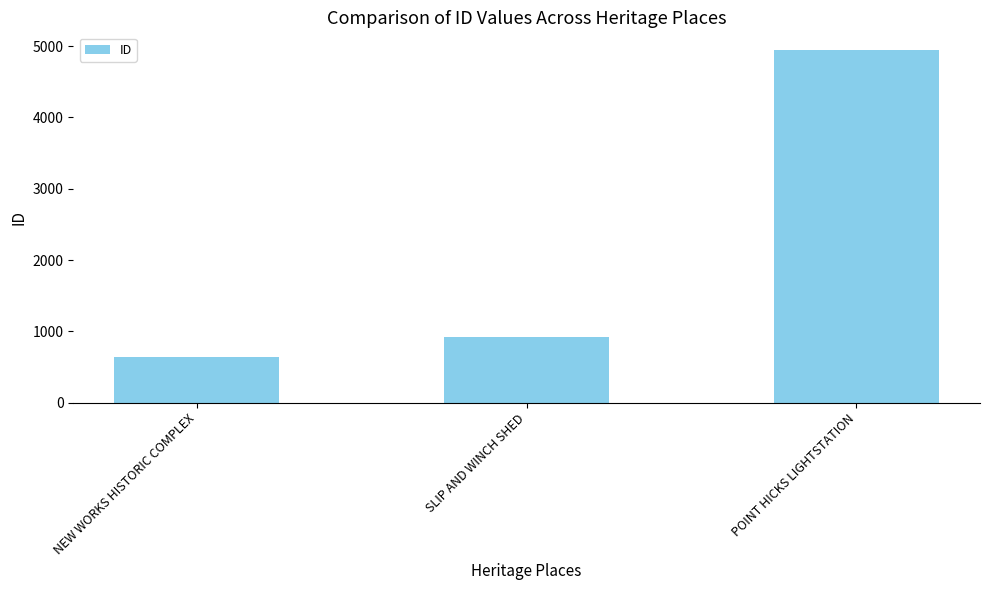

What is the difference between the maximum and minimum values?

4304